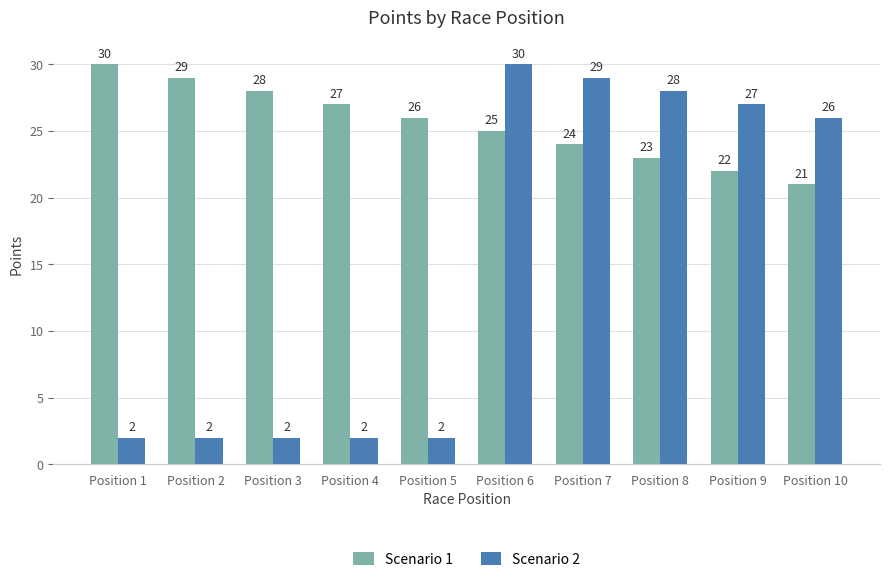

At how many categories does at least one series exceed 18?

10